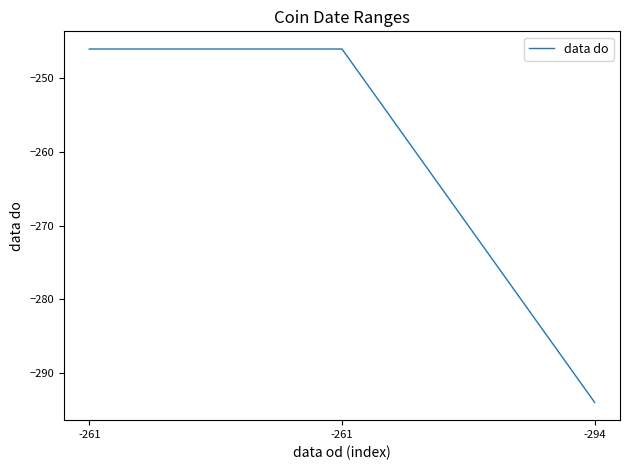

What is the sum of all values?

-786